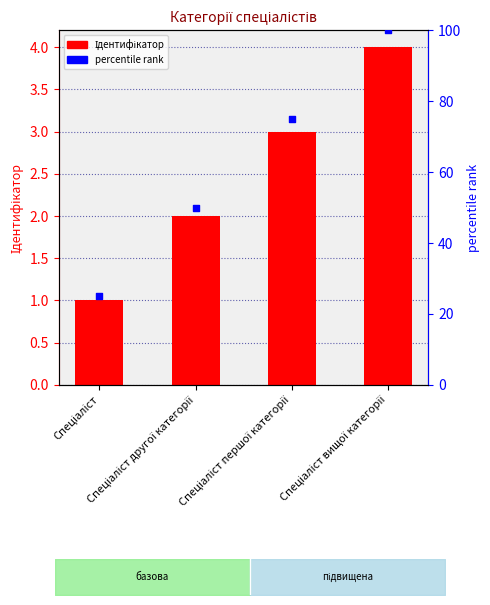

Which series has the largest total across all categories?

percentile rank within the sample